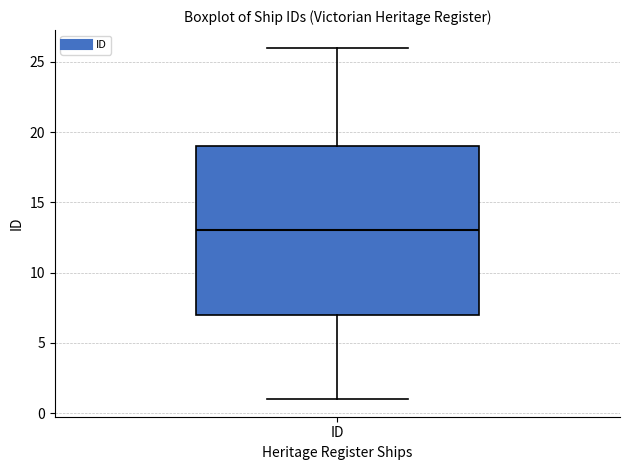

Where does the upper whisker of the box for ID end on the y-axis? The values are not printed on the chart, so give them approximately, as read against the axis.

26